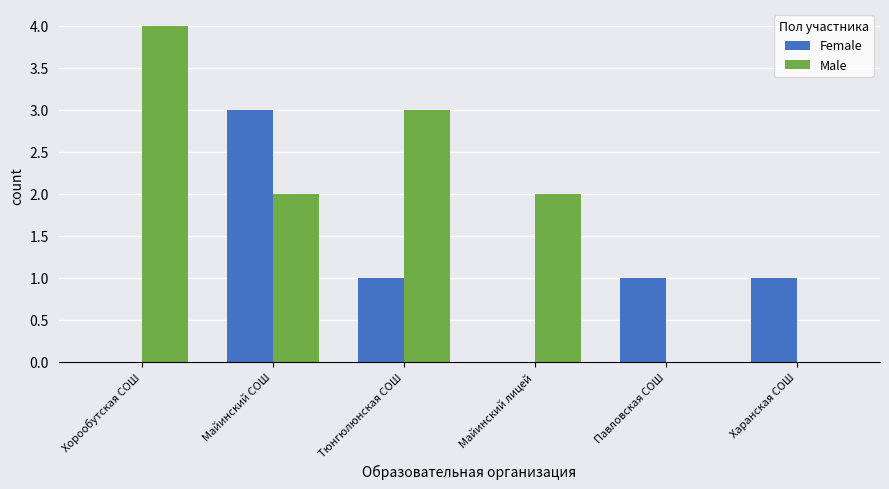

What is the approximate value of Male at Хорообутская СОШ?

4